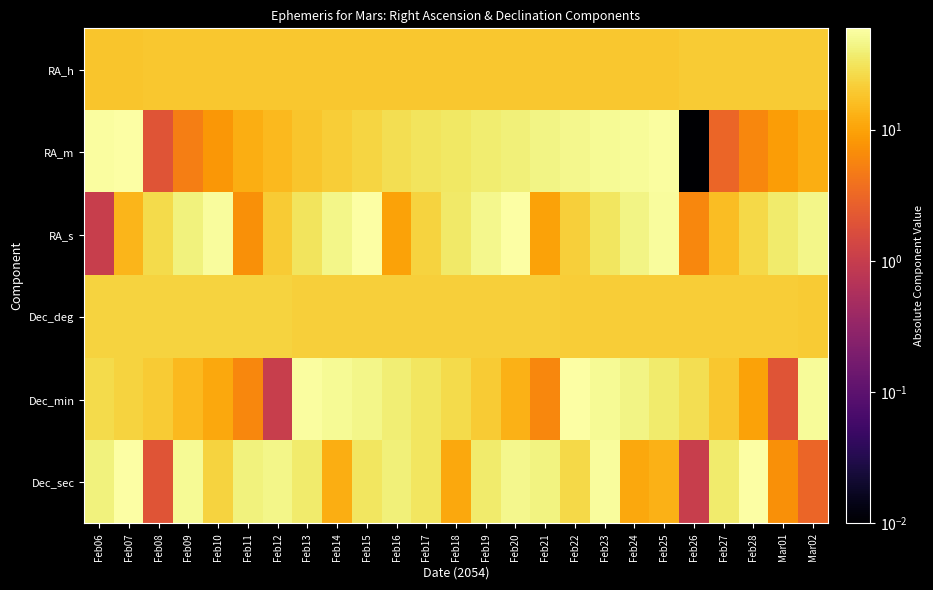

What is the total value across all series at Mar02?

153.1